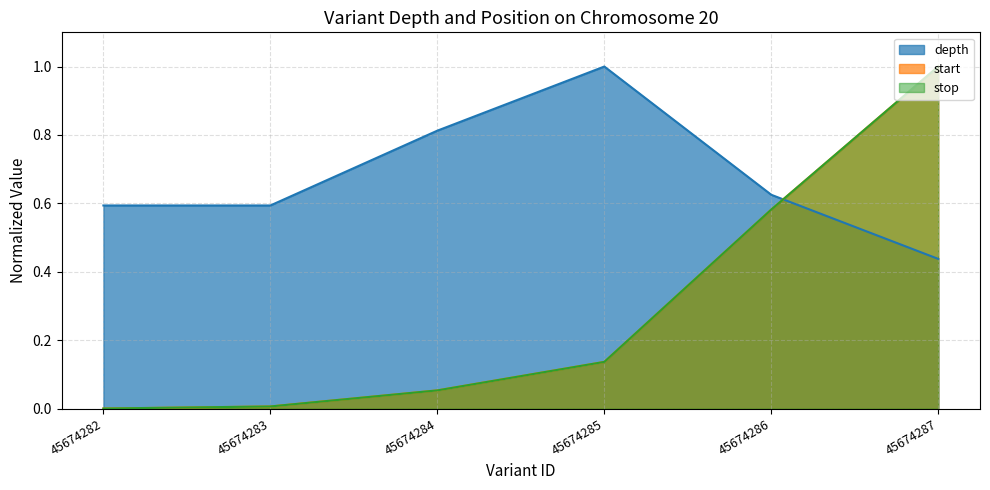

Count the depth values in the range 0 to 1.

6